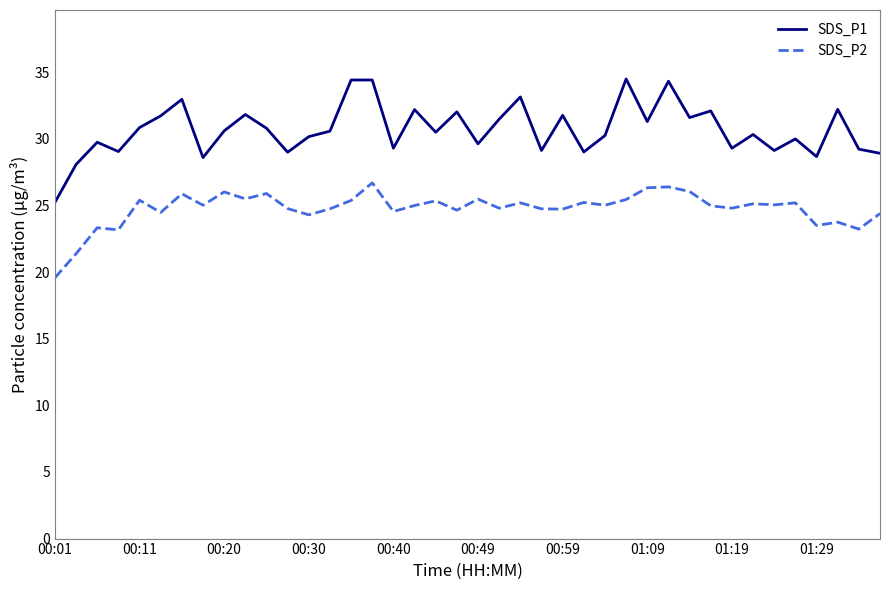

Which series has the largest total across all categories?

SDS_P1